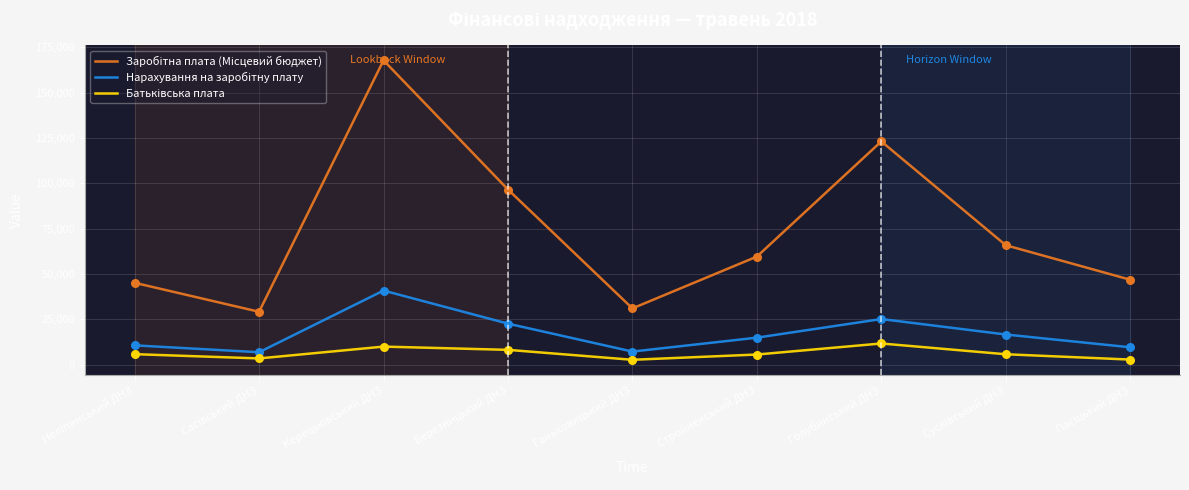

At how many categories does at least one series exceed 143456?

1